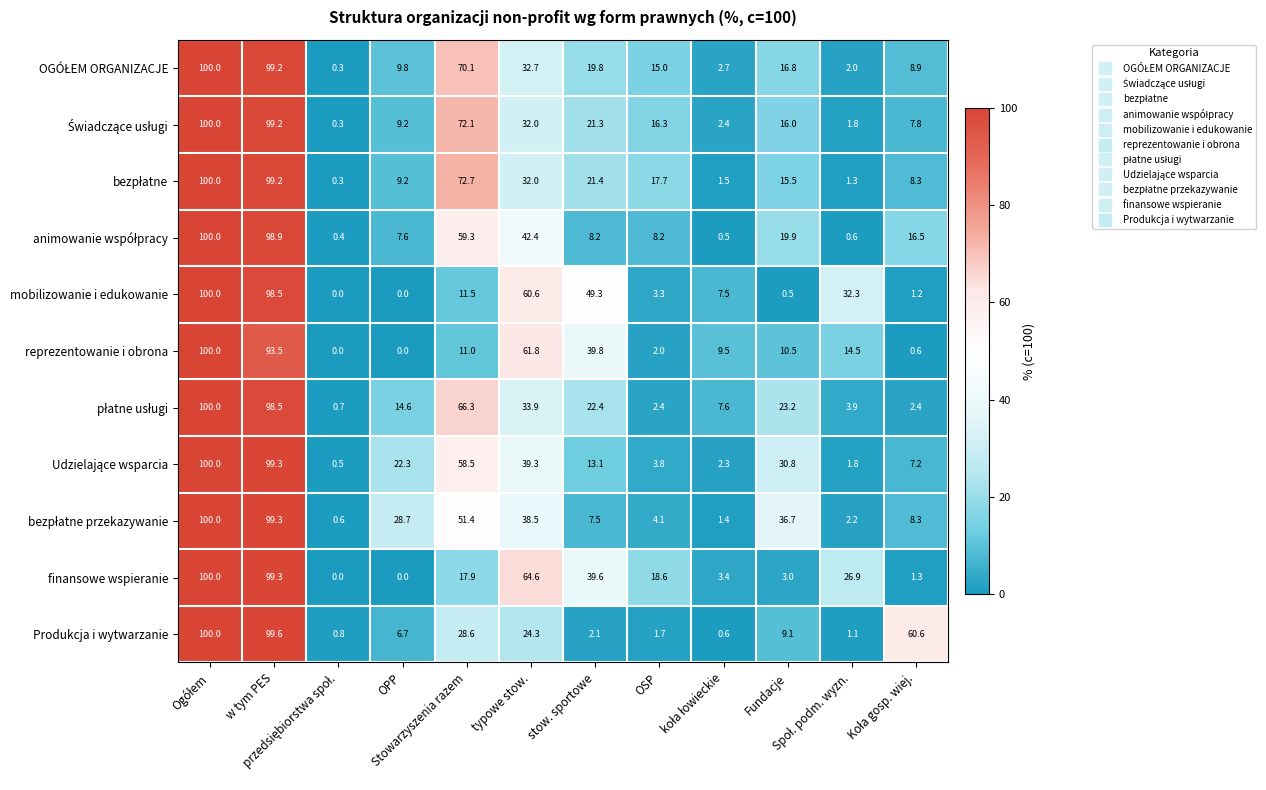

At how many categories does at least one series exceed 36?

7